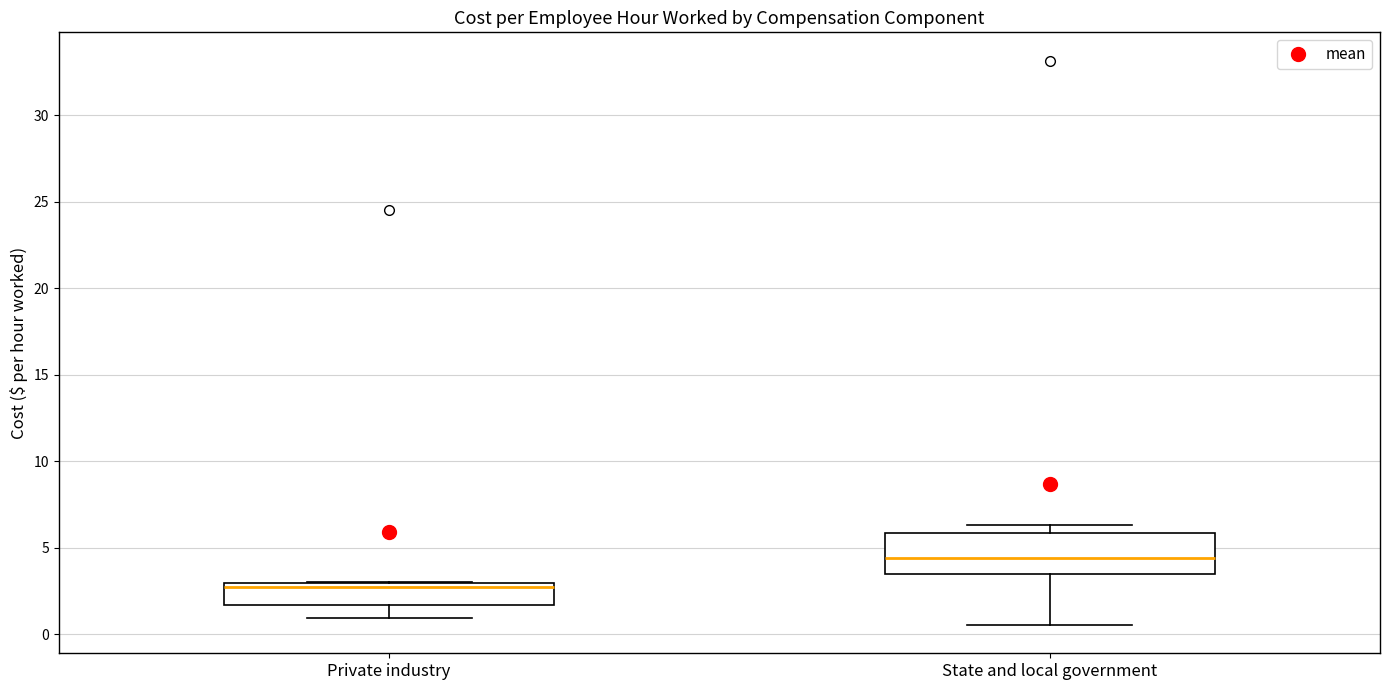

Reading left to right, transcribe this box plot: for each box, give where its median line is, the range the box spans, and where its two whiskers end, as read against the y-axis. The values are not printed on the chart, so give them approximately, as read against the axis.

Private industry: median 2.5, box 1.5 to 3.0, whiskers 1.0 to 3.0
State and local government: median 4.5, box 3.5 to 6.0, whiskers 0.5 to 6.5